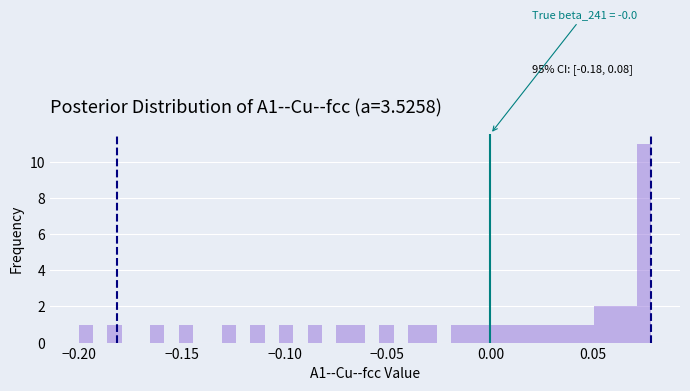

Read against the x-axis, roughly where is the centre of the tallest bar?

0.075